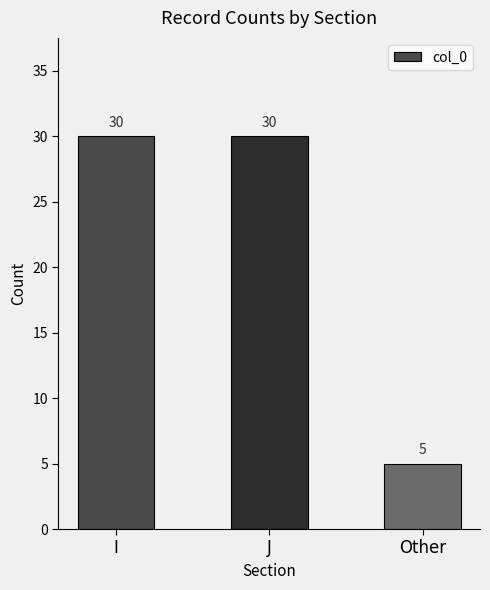

Reading left to right, list all the values displayed in this chart.

30	30	5